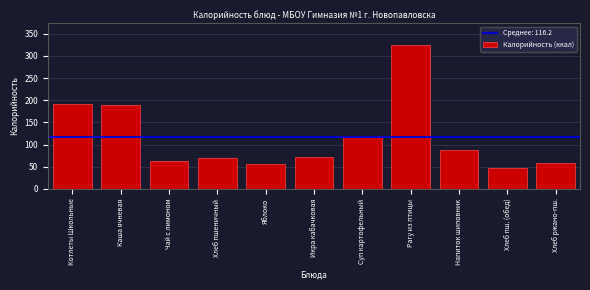

Which category has the lowest value across all series?

Хлеб пш. (обед)